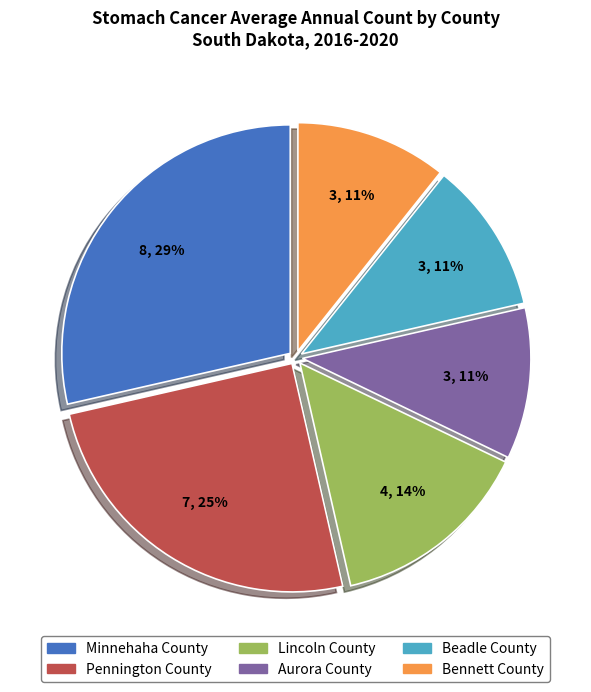

Which category has the biggest portion of the pie?

Minnehaha County